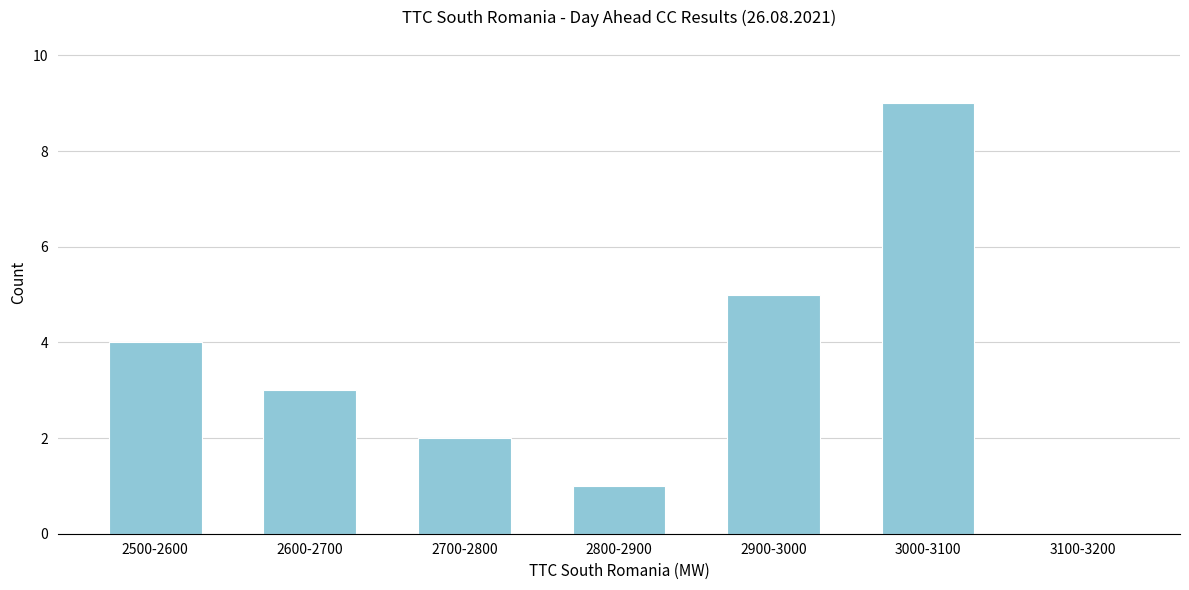

Reading right to left, list all the values displayed in this chart.

3100-3200=0	3000-3100=9	2900-3000=5	2800-2900=1	2700-2800=2	2600-2700=3	2500-2600=4